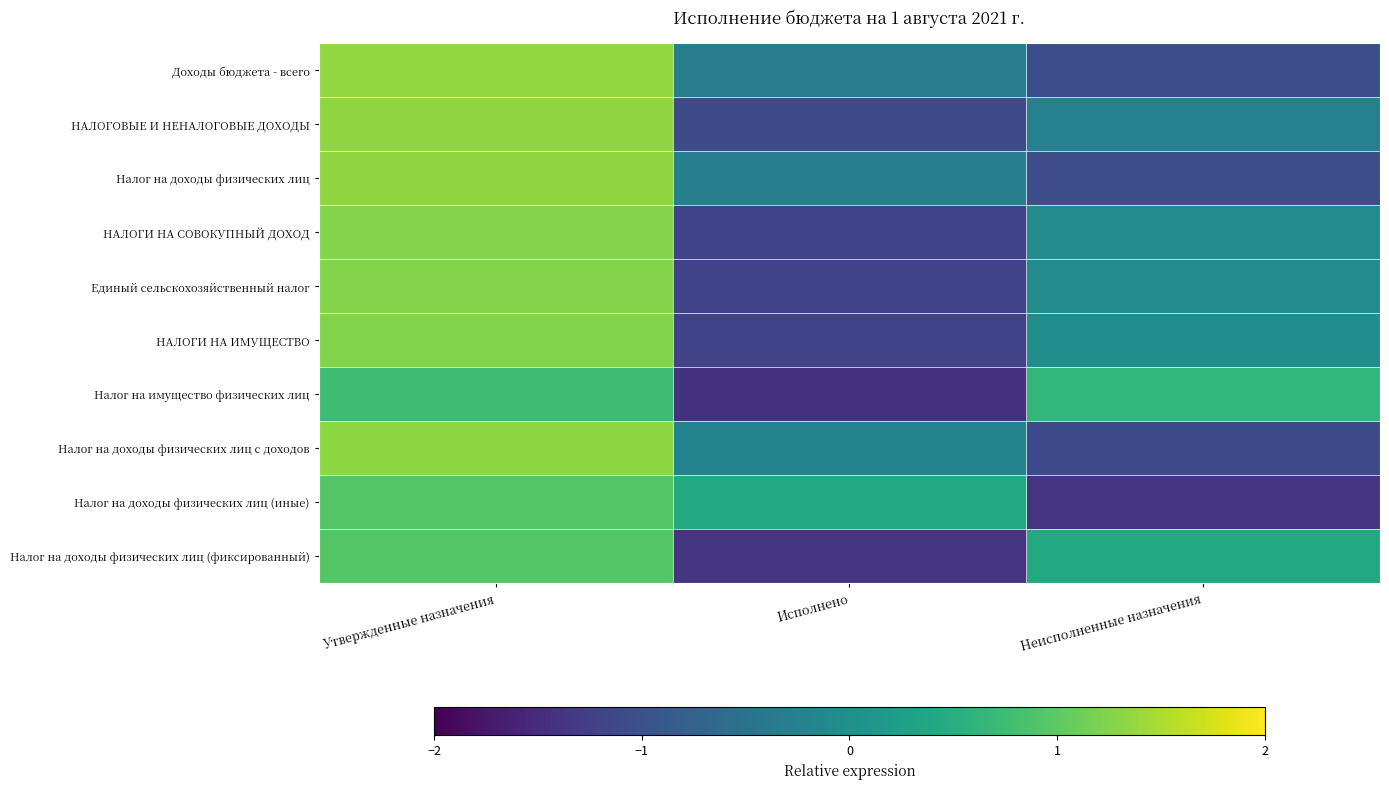

What is the minimum value shown in the chart?

-1.4